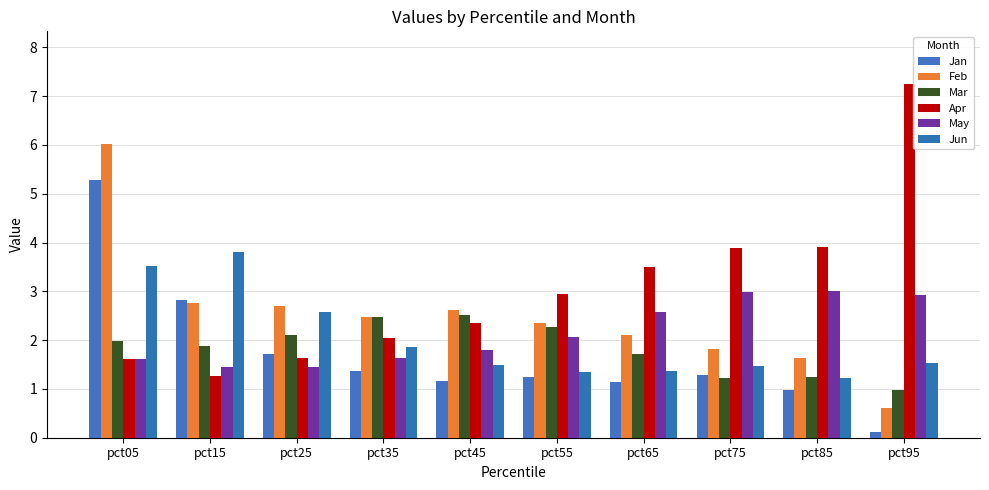

List the series in order of their peak value, highest first.

Apr, Feb, Jan, Jun, May, Mar